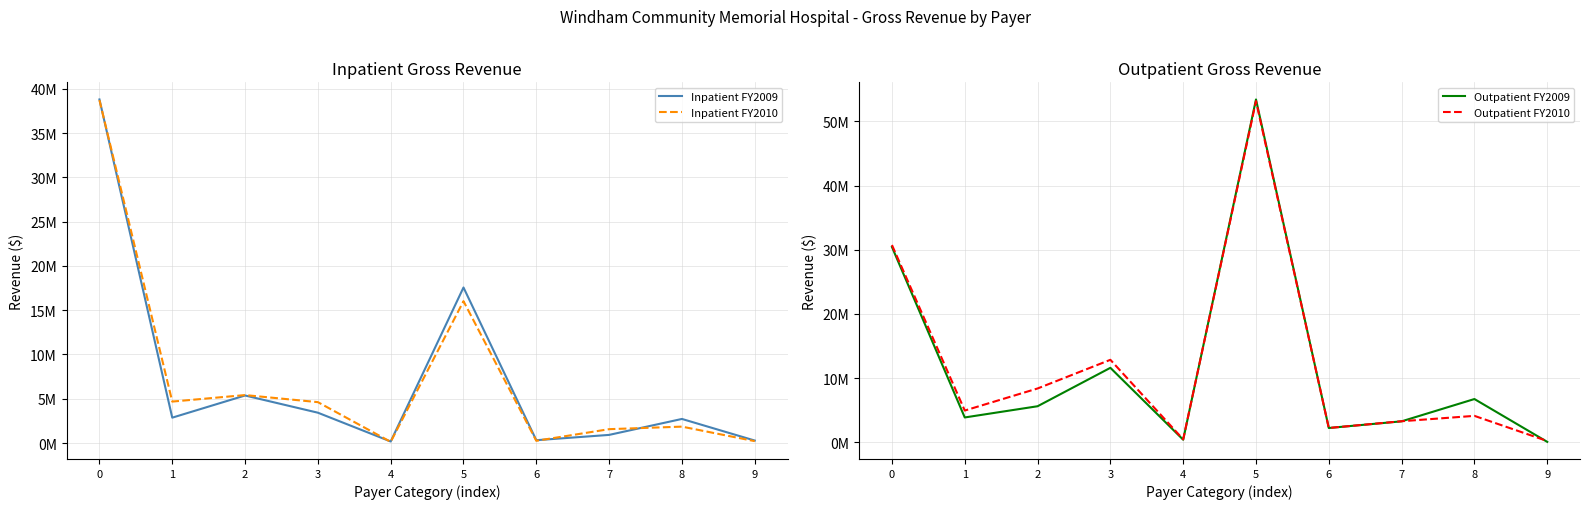

Is it true that Outpatient FY2010 equals 99348 at 9?

False